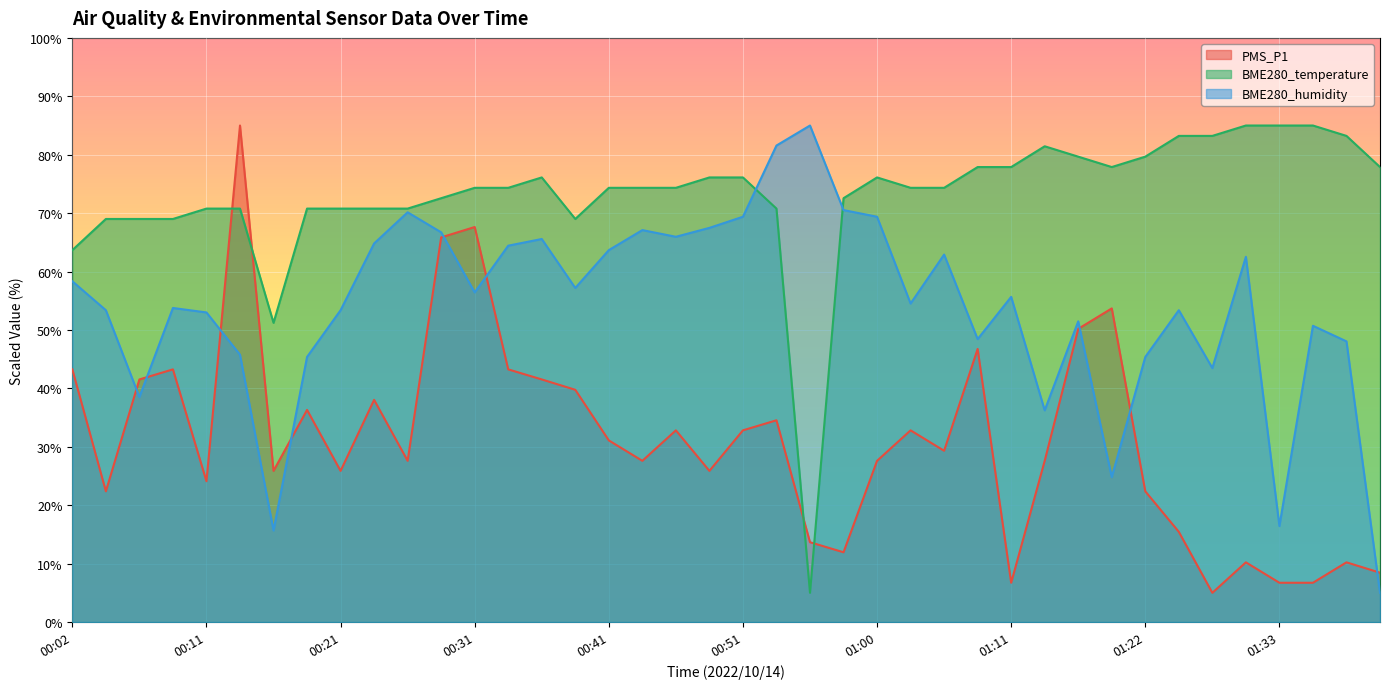

Reading left to right, list all the values displayed in this chart.

PMS_P1: 43.3	22.4	41.5	43.3	24.1	85.0	25.9	36.3	25.9	38.0	27.6	65.8	67.6	43.3	41.5	39.8	31.1	27.6	32.8	25.9	32.8	34.5	13.7	11.9	27.6	32.8	29.3	46.7	6.7	27.6	50.2	53.7	22.4	15.4	5.0	10.2	6.7	6.7	10.2	8.4
BME280_temperature: 63.7	69.0	69.0	69.0	70.8	70.8	51.2	70.8	70.8	70.8	70.8	72.6	74.3	74.3	76.1	69.0	74.3	74.3	74.3	76.1	76.1	70.8	5.0	72.6	76.1	74.3	74.3	77.9	77.9	81.4	79.7	77.9	79.7	83.2	83.2	85.0	85.0	85.0	83.2	77.9
BME280_humidity: 58.3	53.4	38.5	53.8	53.0	45.8	15.7	45.4	53.4	64.8	70.1	66.7	56.4	64.4	65.6	57.2	63.7	67.1	66.0	67.5	69.4	81.6	85.0	70.5	69.4	54.5	62.9	48.4	55.7	36.2	51.5	24.8	45.4	53.4	43.5	62.5	16.4	50.7	48.0	5.0